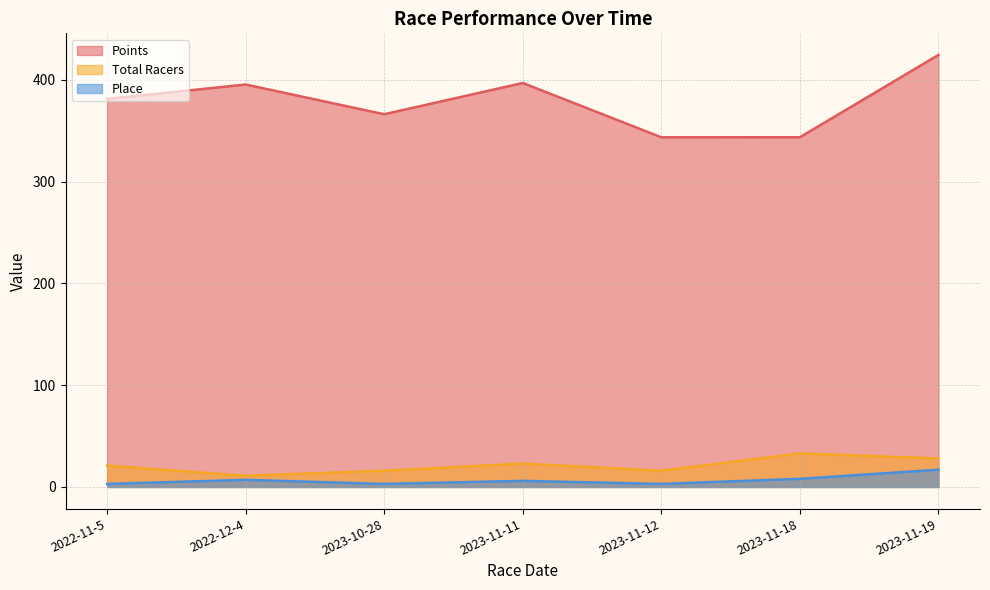

What are all the series names shown in the legend?

Points, Total Racers, Place